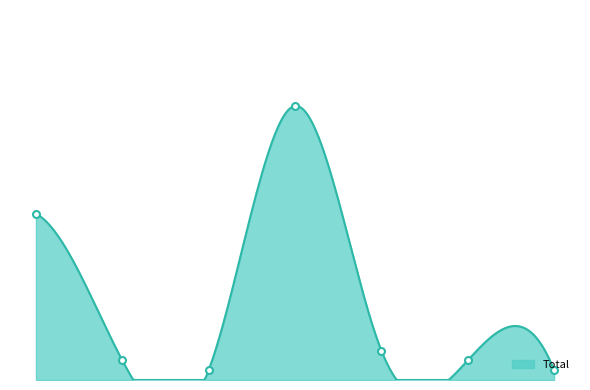

What is the maximum value shown in the chart?

28